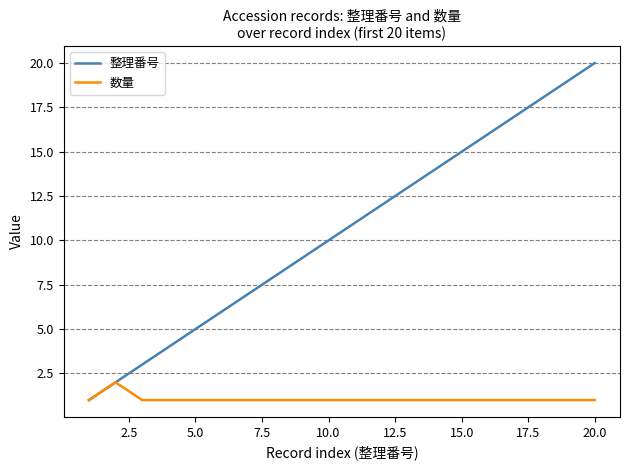

List the series in order of their peak value, highest first.

整理番号, 数量